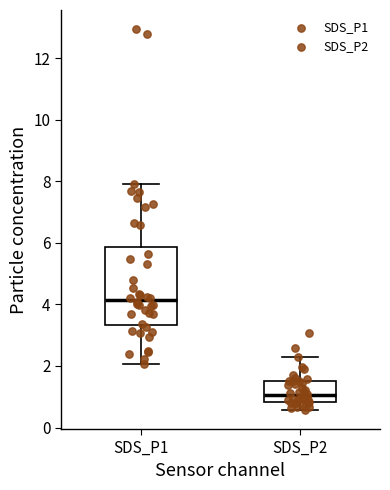

Reading left to right, read every box against the y-axis: the position of its median line, the range the box covers, and the ends of its whiskers. The values are not printed on the chart, so give them approximately, as read against the axis.

SDS_P1: median 4.2, box 3.4 to 5.8, whiskers 2.0 to 8.0
SDS_P2: median 1.0, box 0.8 to 1.6, whiskers 0.6 to 2.4